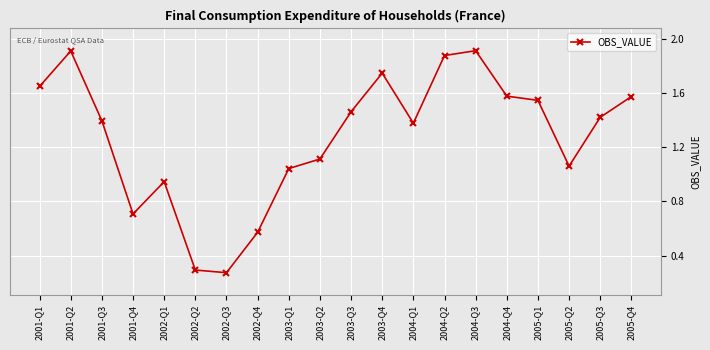

What is the label of the 11th point from the right?

2003-Q2